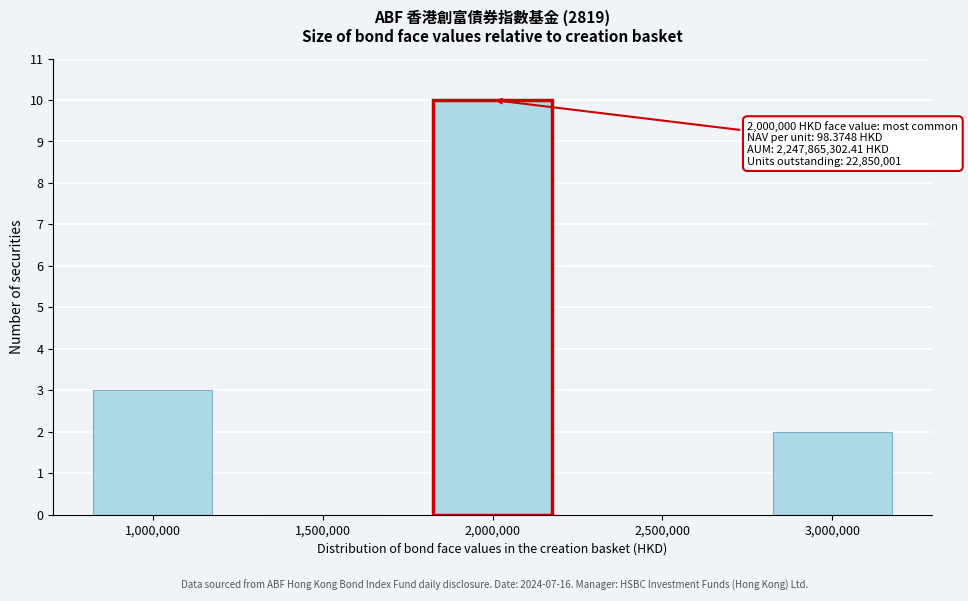

Reading left to right, what are all the values shown in this chart?

1,000,000=3	1,500,000=0	2,000,000=10	2,500,000=0	3,000,000=2